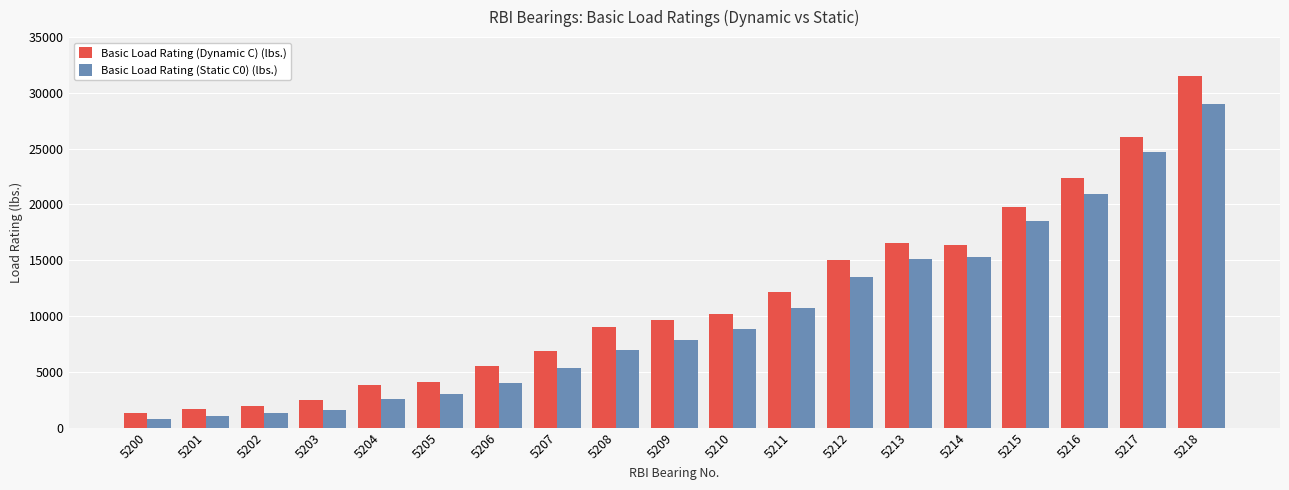

What is the difference between the maximum and second lowest values in the Basic Load Rating (Dynamic C) (lbs.) series?

29790